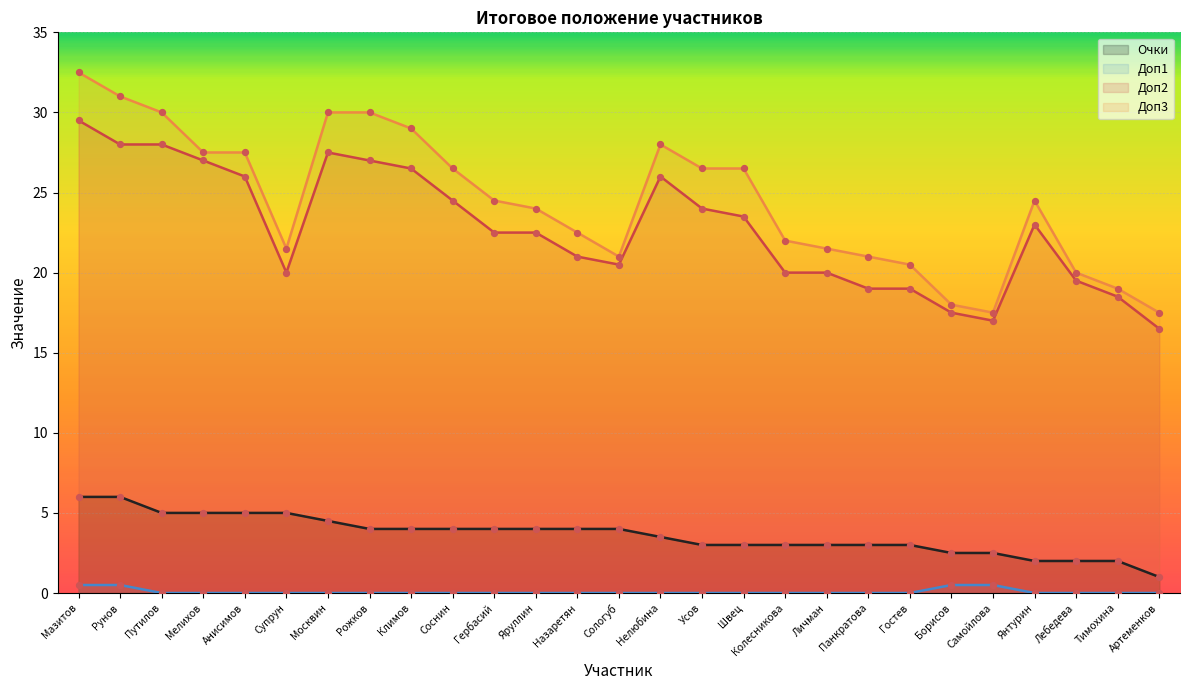

Which series has the largest Y range (max minus min)?

Доп3